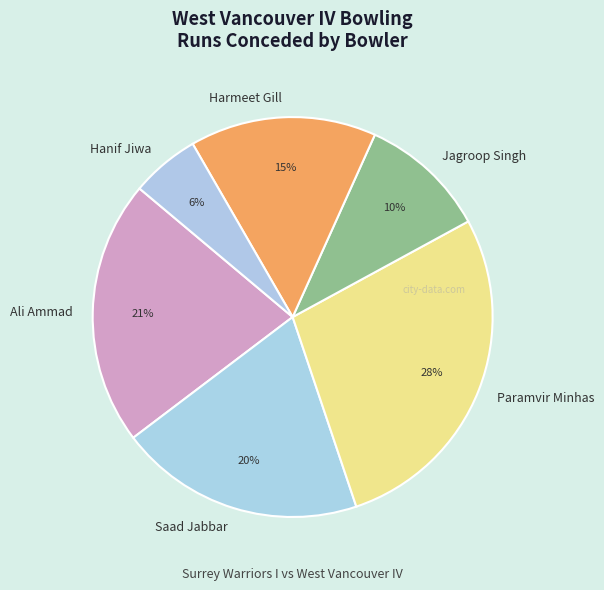

Does Jagroop Singh account for over 50% of the chart?

No